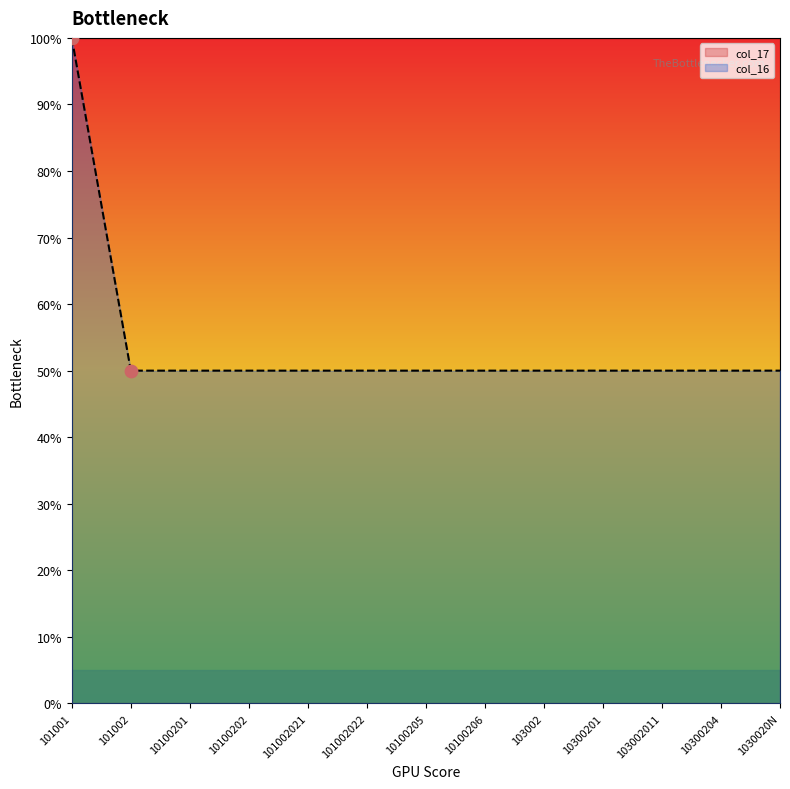

What is the ratio of the value at 10100201 to the value at 103002?

1.0